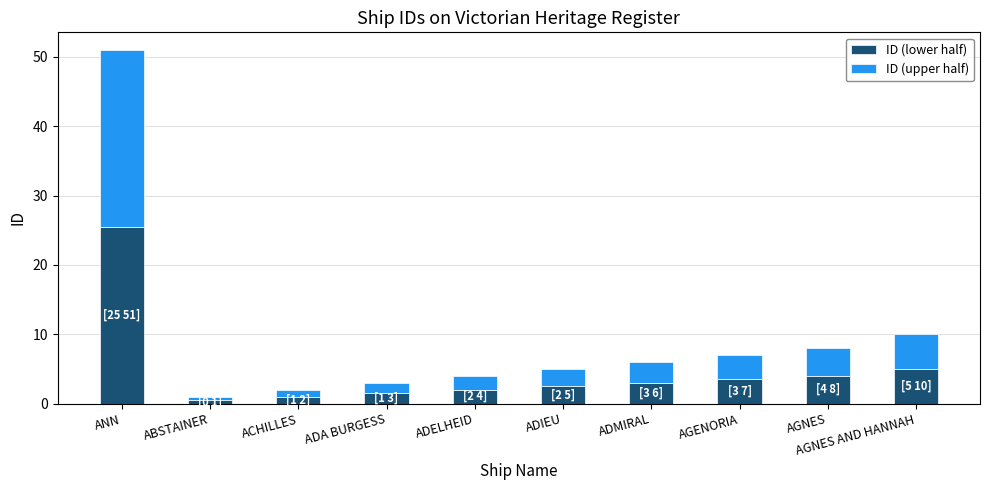

True or false: ID (lower half) has a value of 3.5 at AGENORIA.

True